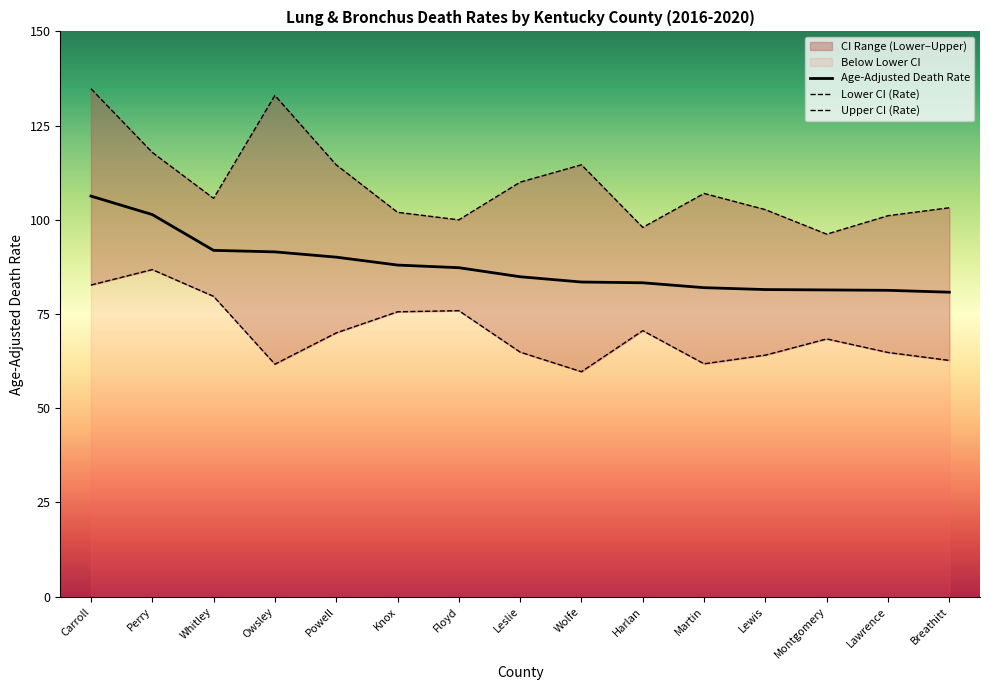

Is it true that Lower CI (Rate) equals 75.9 at Floyd?

True